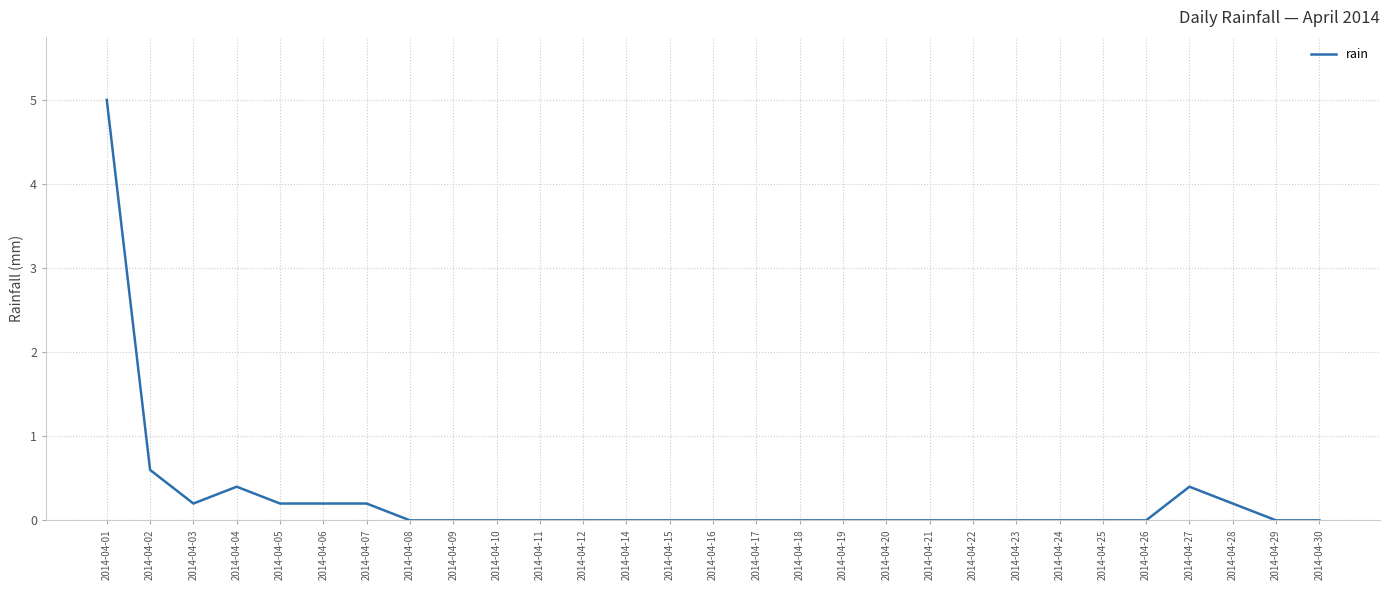

Is it true that the value at 2014-04-04 is 0.4?

True